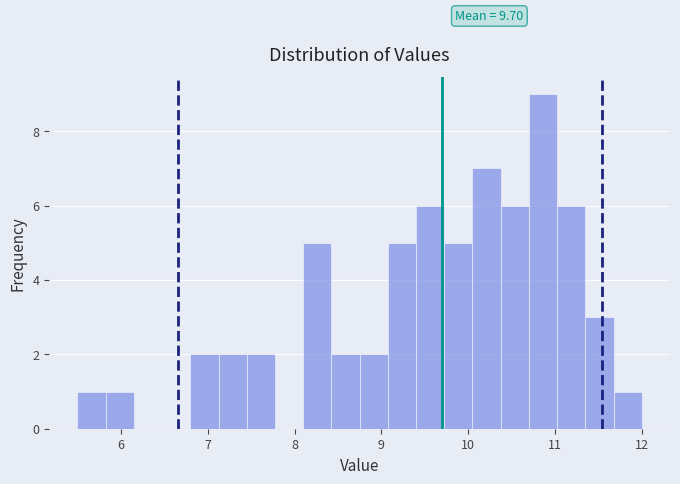

Read against the x-axis, roughly where is the centre of the tallest bar?

10.9